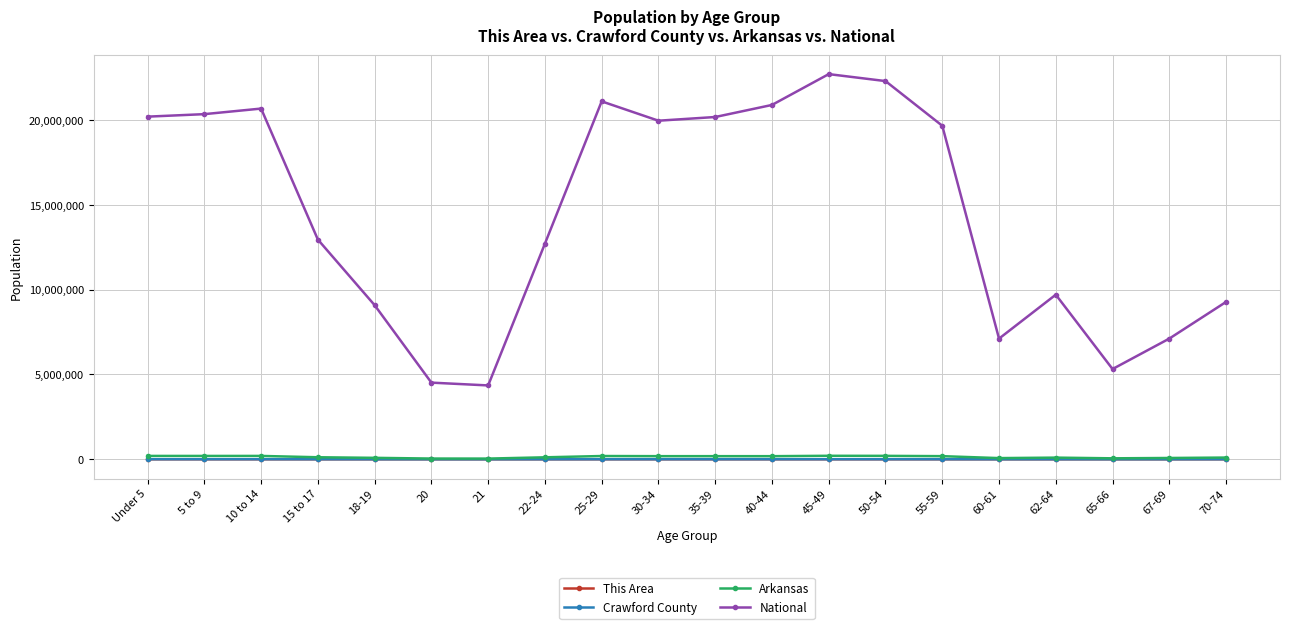

At how many categories does at least one series exceed 716092?

20